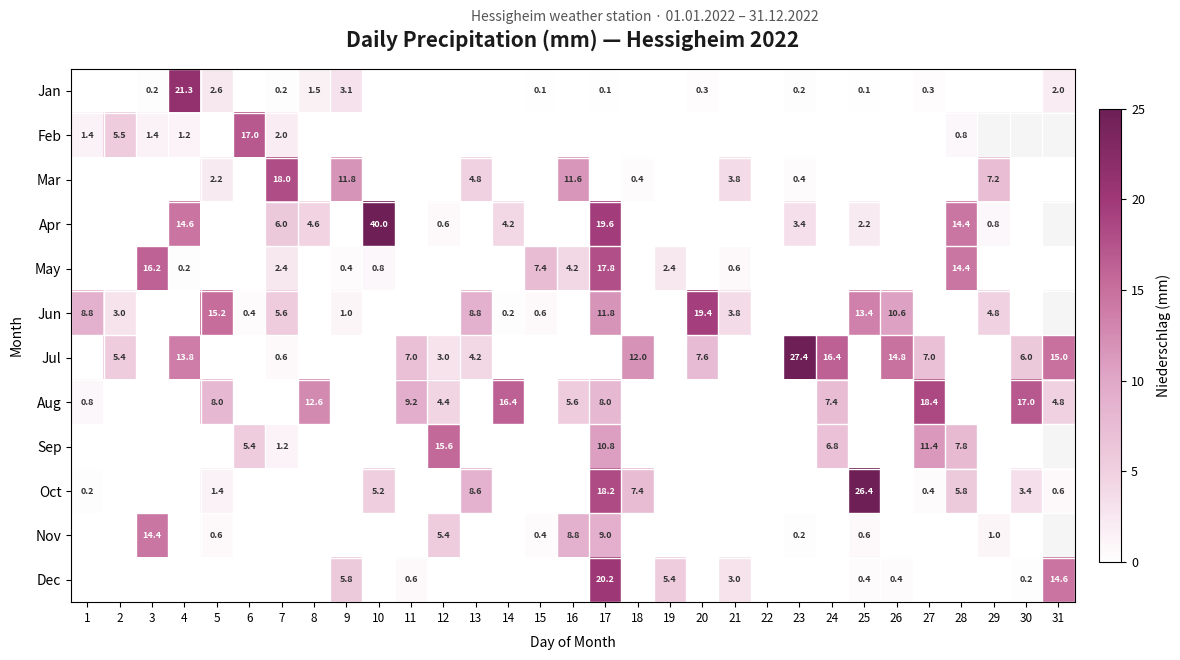

Is it true that Apr equals 8.2 at 28?

False